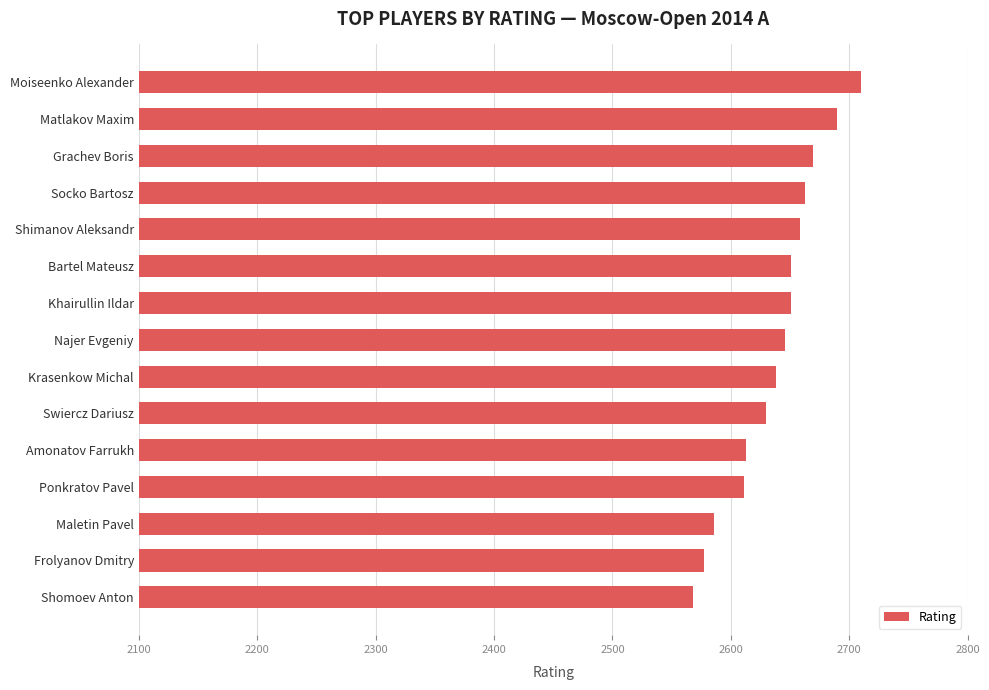

Is it true that the value at Bartel Mateusz is 1057?

False